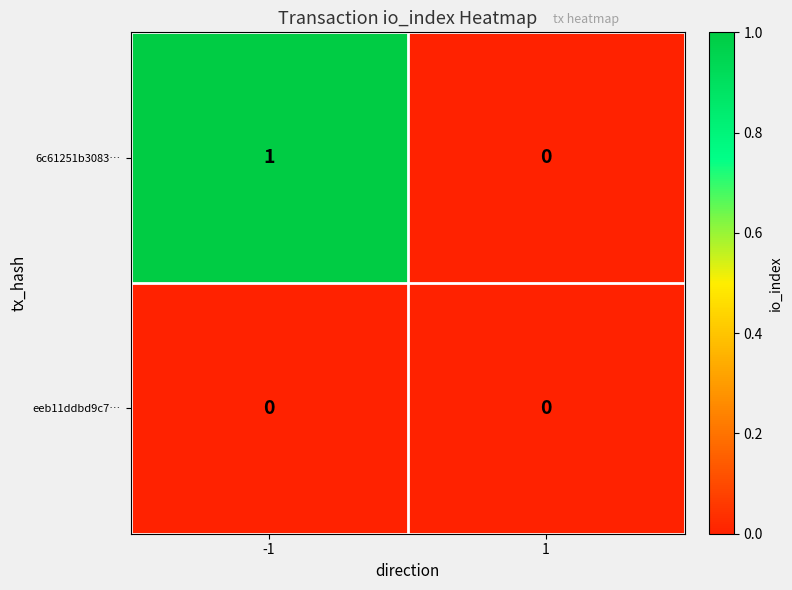

Between -1 and 1, which series saw the biggest shift?

6c61251b3083…